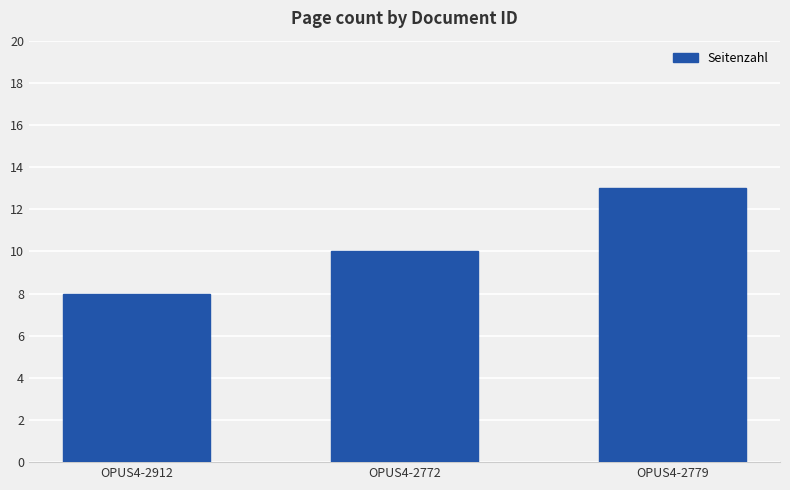

Are the bars horizontal?

No